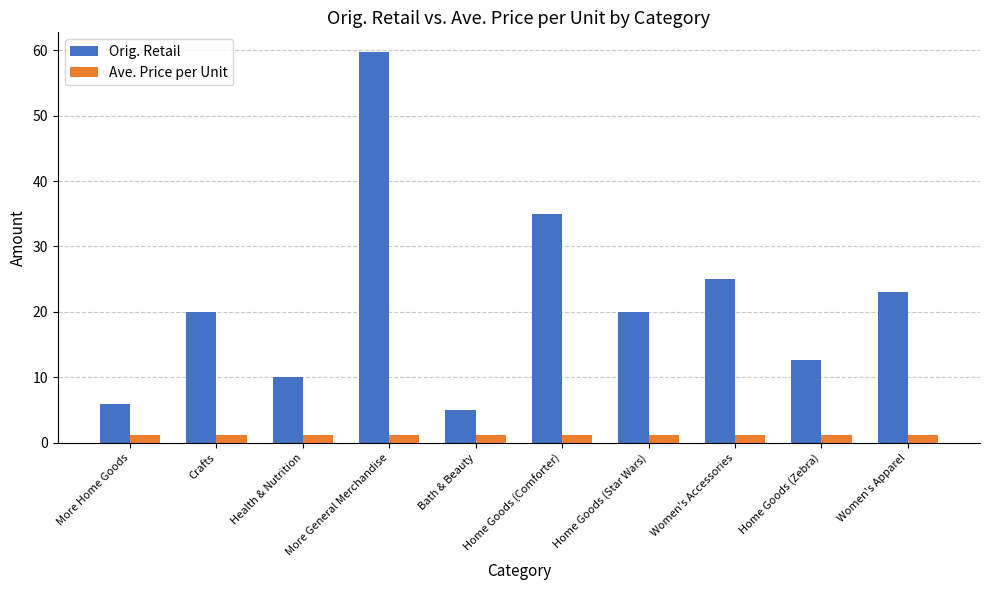

Rank the series by their maximum value, from lowest to highest.

Ave. Price per Unit, Orig. Retail